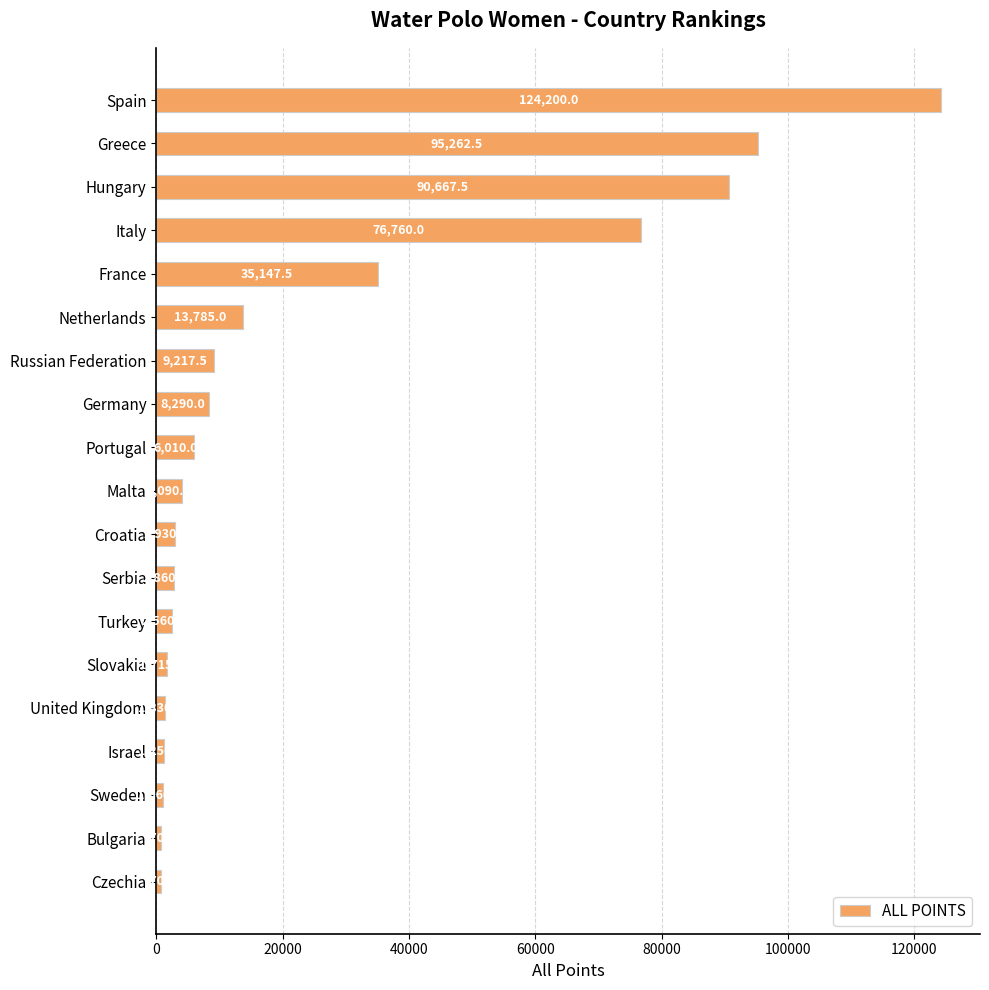

What is the difference between the second highest and minimum values?

94492.5